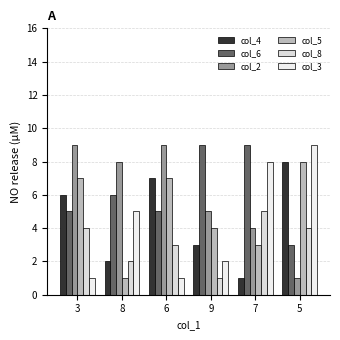

Count the col_6 values in the range 5 to 9.

5